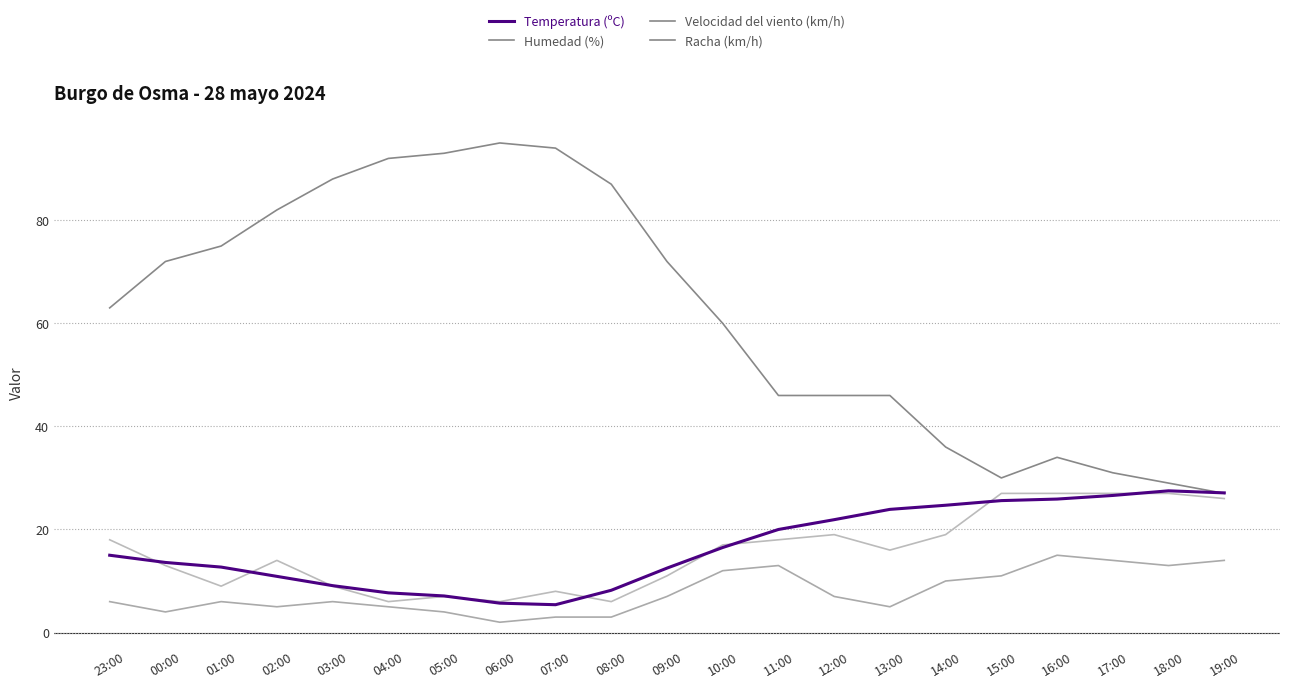

Does the chart display data point markers on the line(s)?

No